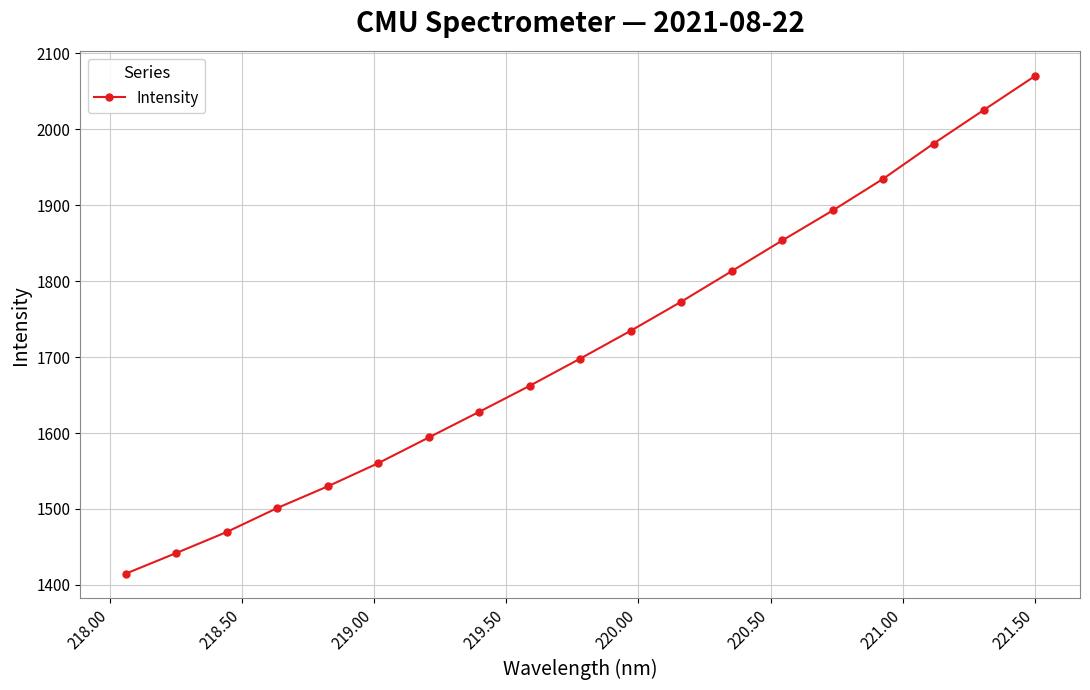

What is the maximum value shown in the chart?

2069.8